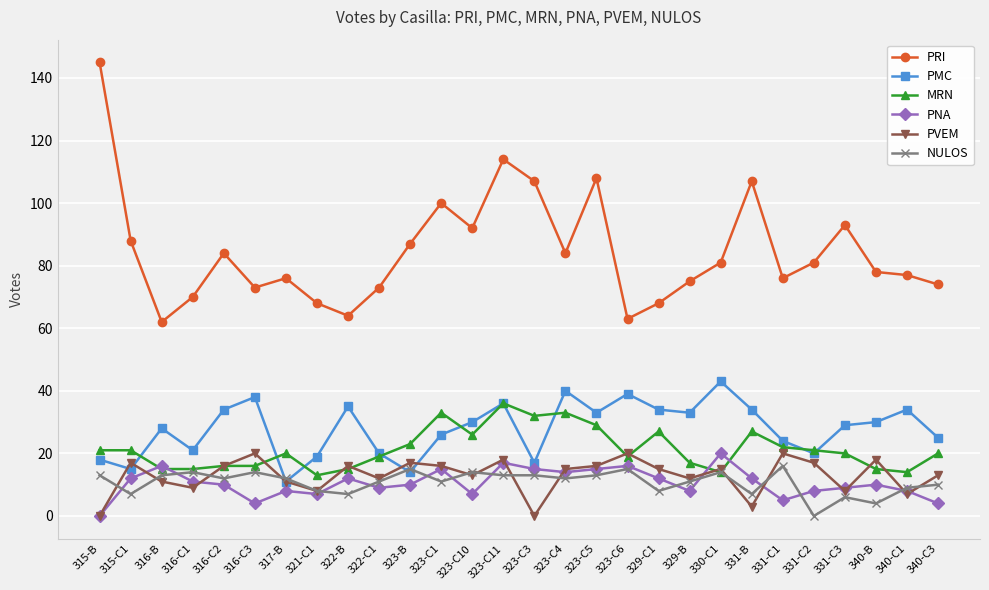

True or false: PRI has a value of 50 at 340-C1.

False